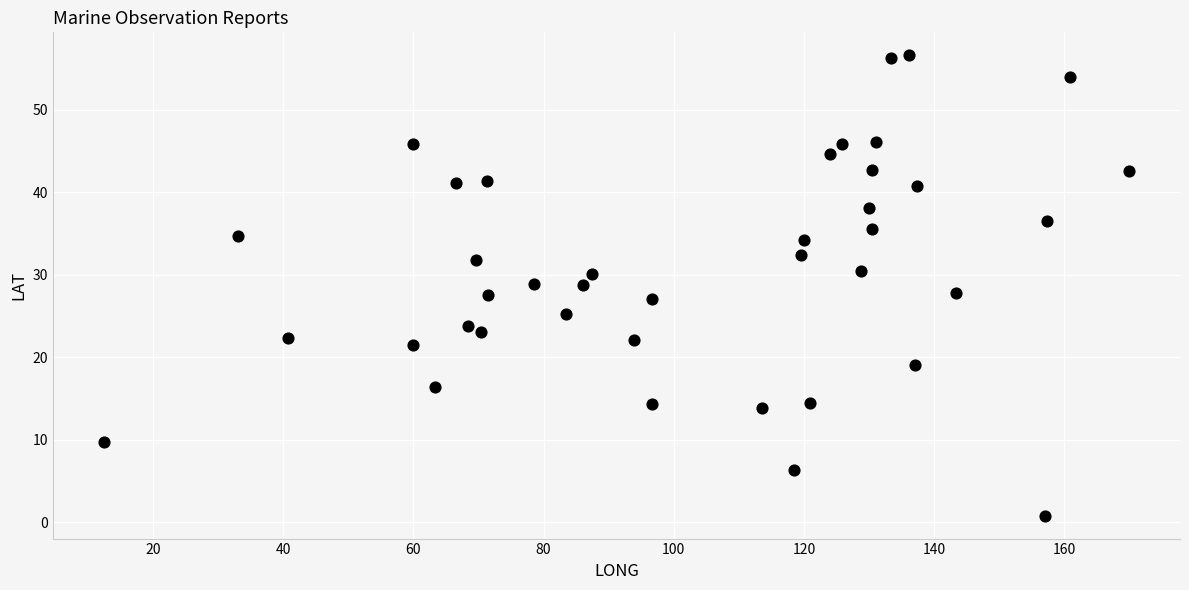

What is the range of X values (max minus min)?

157.4